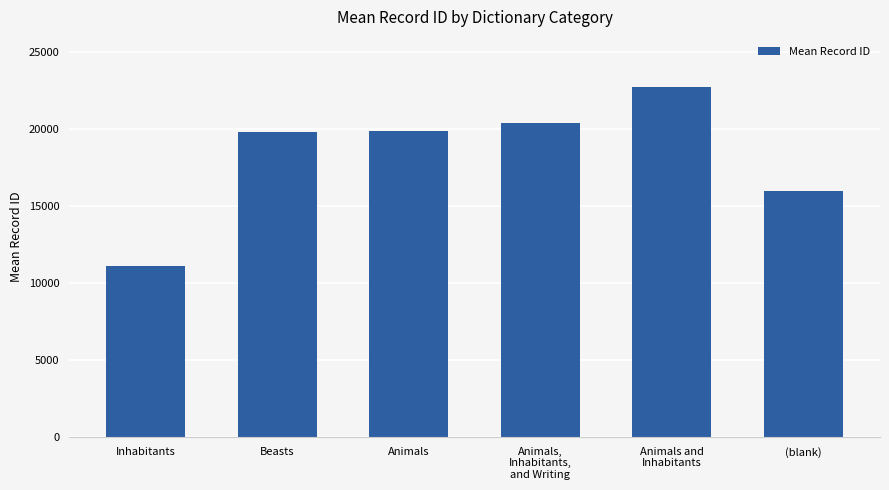

Which category has the highest value across all series?

Animals and
Inhabitants